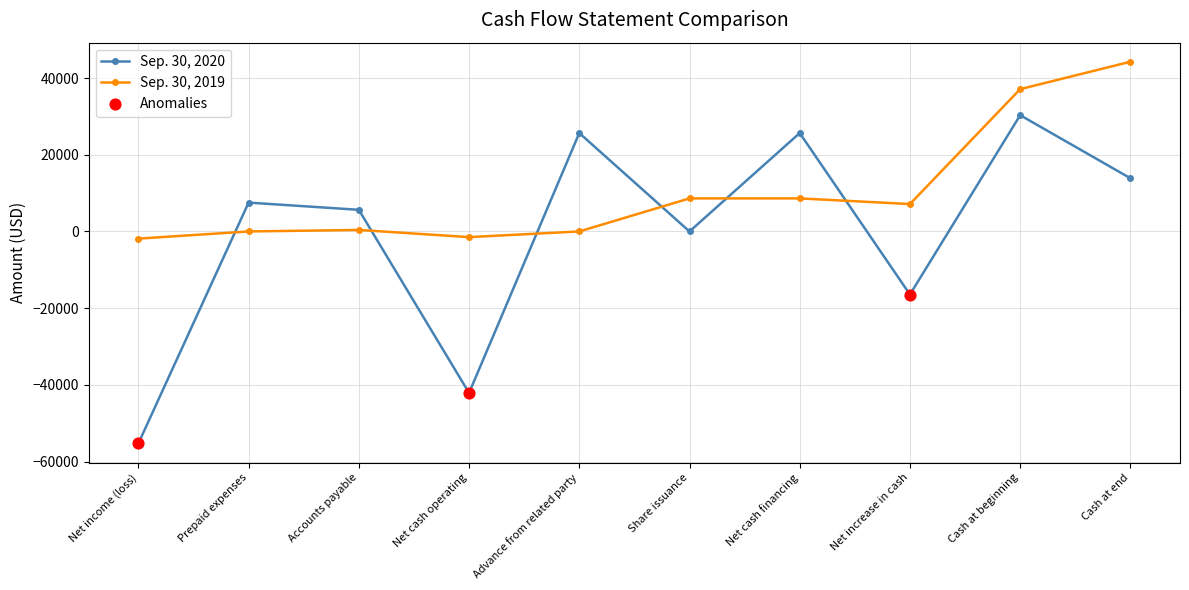

What is the total value across all series at Net cash financing?

34287